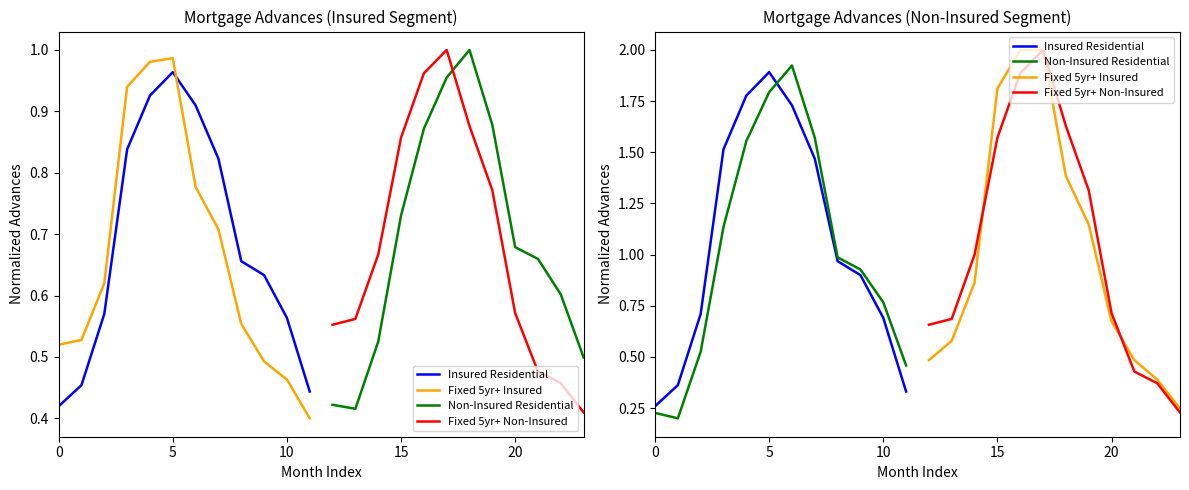

Which series has the largest range (max minus min)?

Fixed 5yr+ Non-Insured